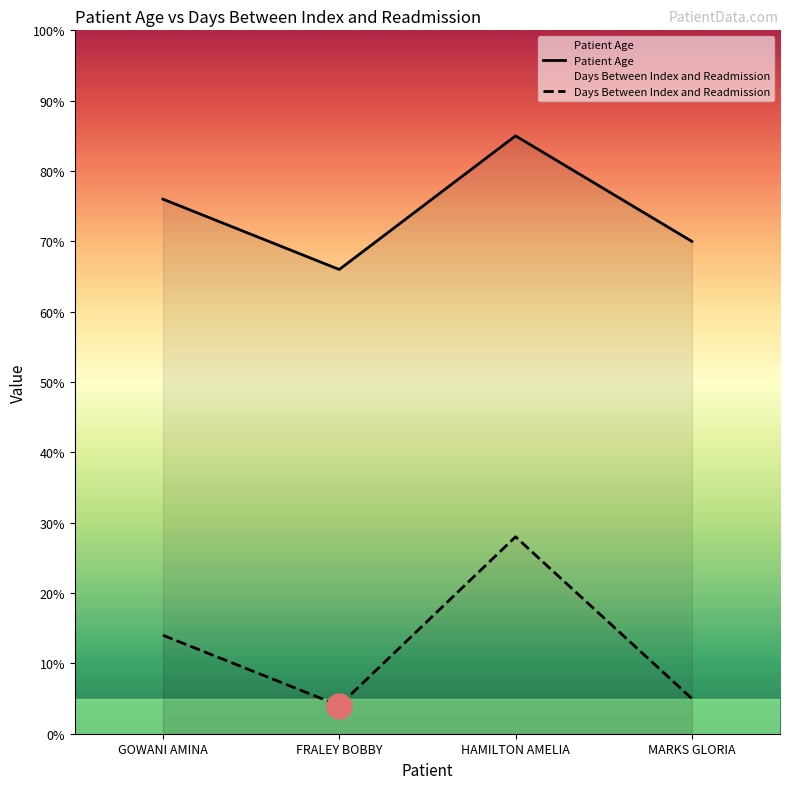

Where does the Patient Age series first go above 76?

HAMILTON AMELIA